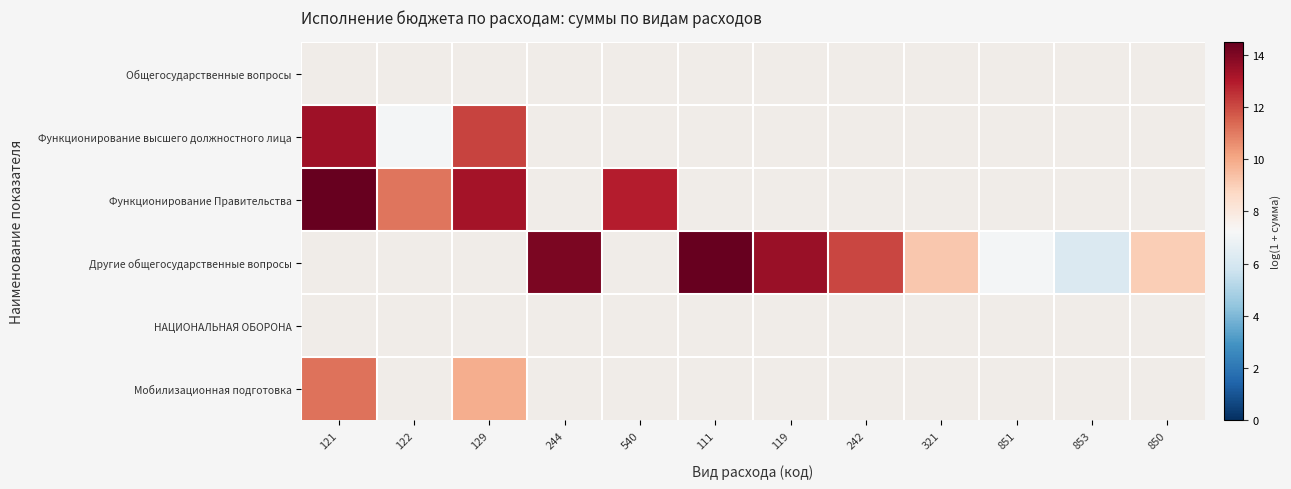

How many categories are shown in the chart?

12